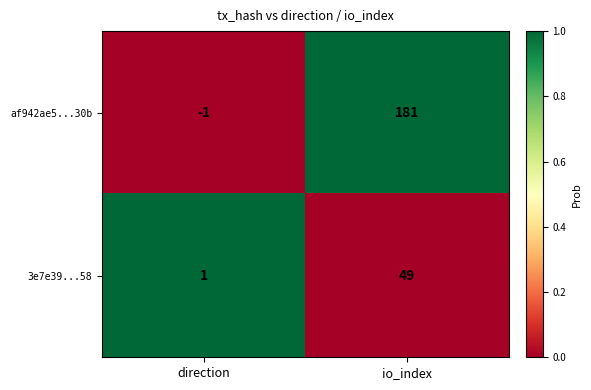

Which category has the lowest value across all series?

direction